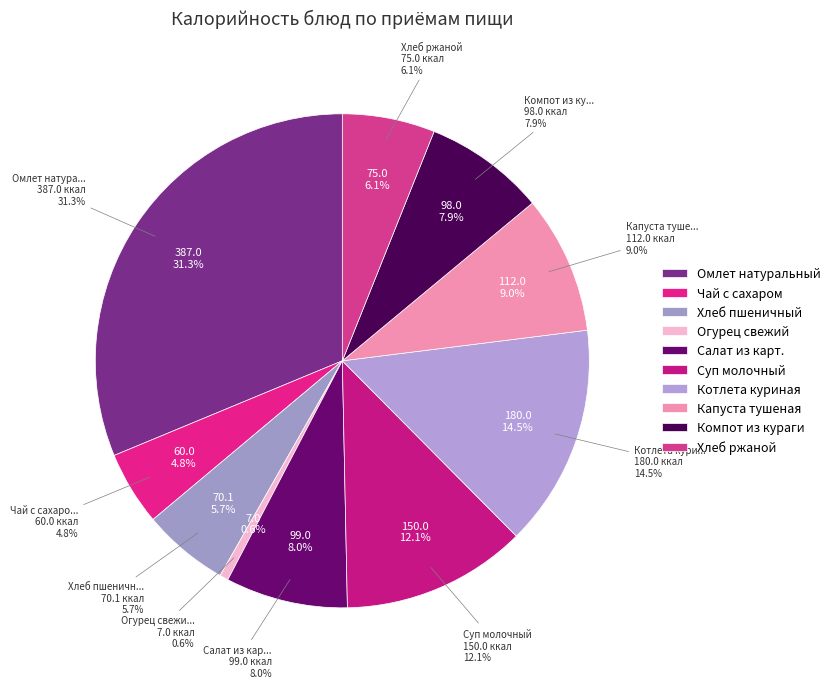

Which slice is the smallest?

Огурец свежий